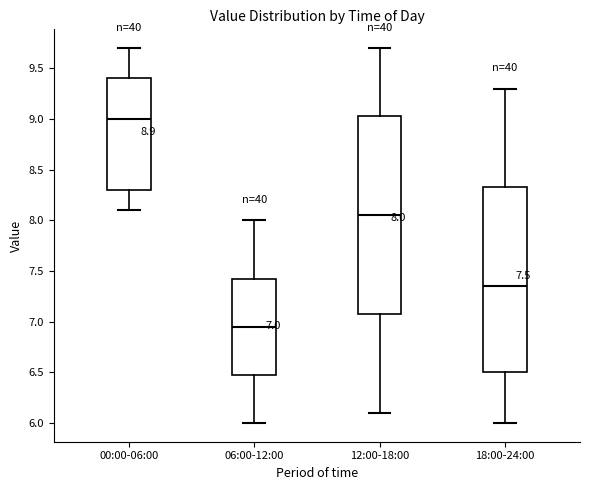

Which box's median line is the highest?

00:00-06:00